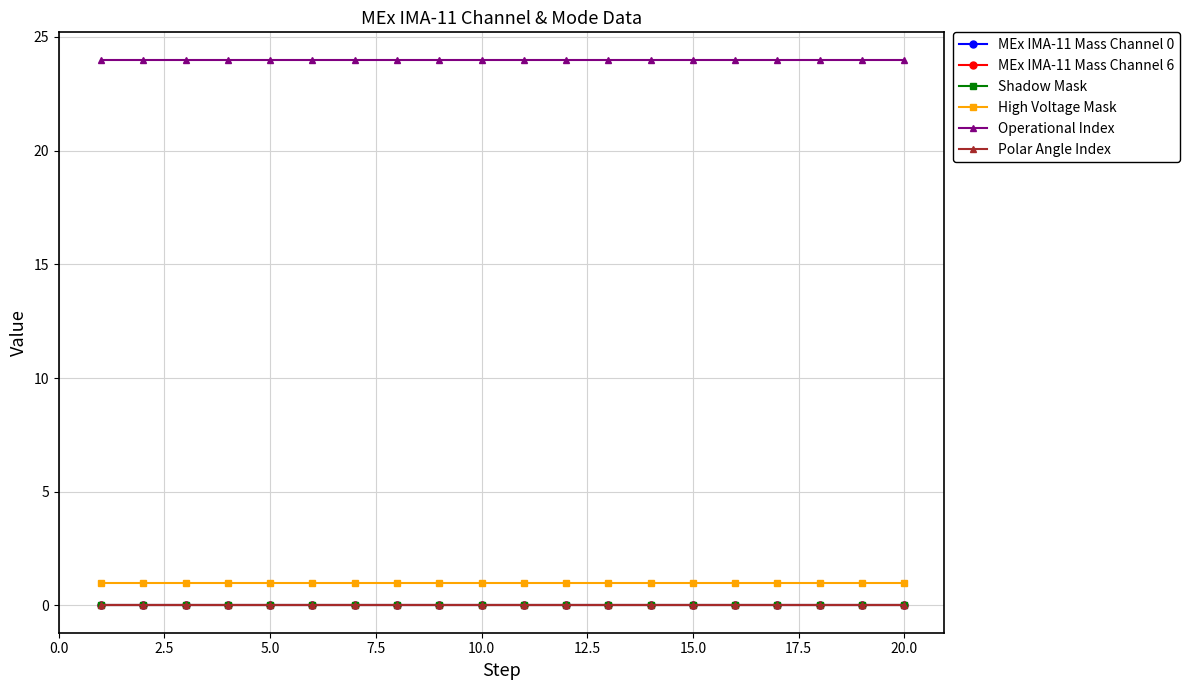

True or false: Polar Angle Index and Operational Index intersect in this chart.

False